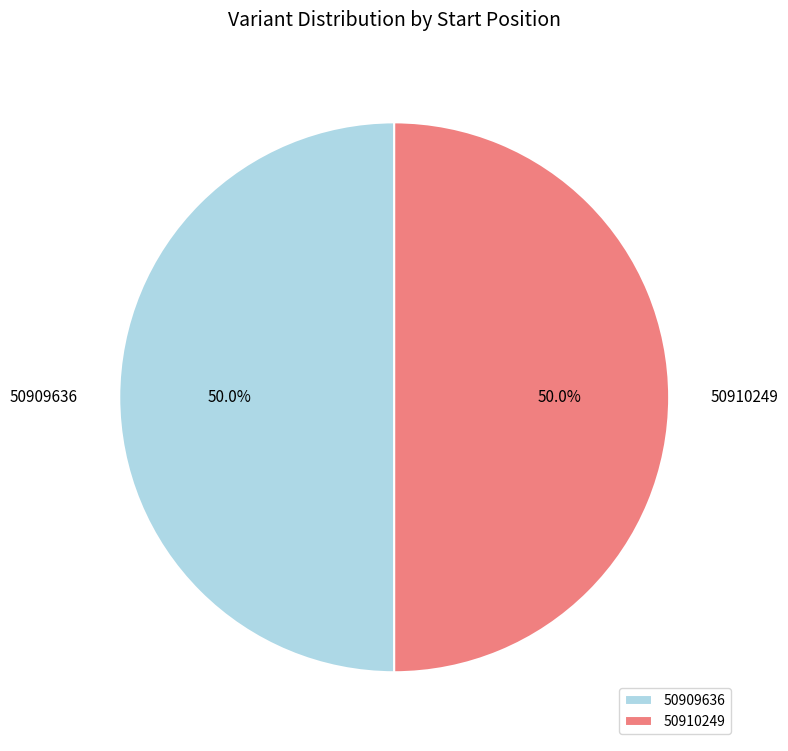

Do 50910249 and 50909636 together represent more than half of the pie?

Yes